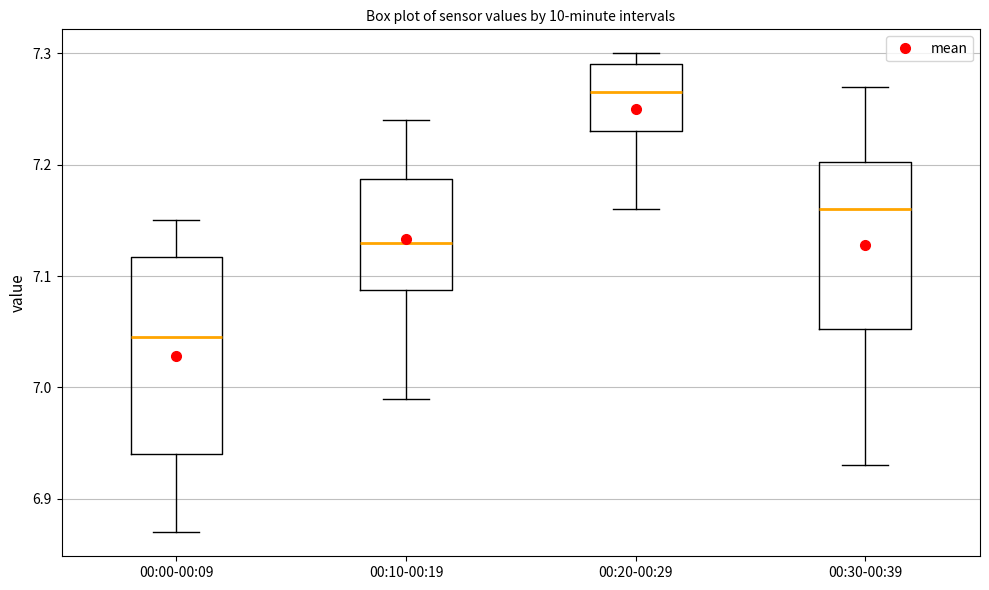

Comparing the boxes themselves (not the whiskers), which one is the tallest?

00:00-00:09